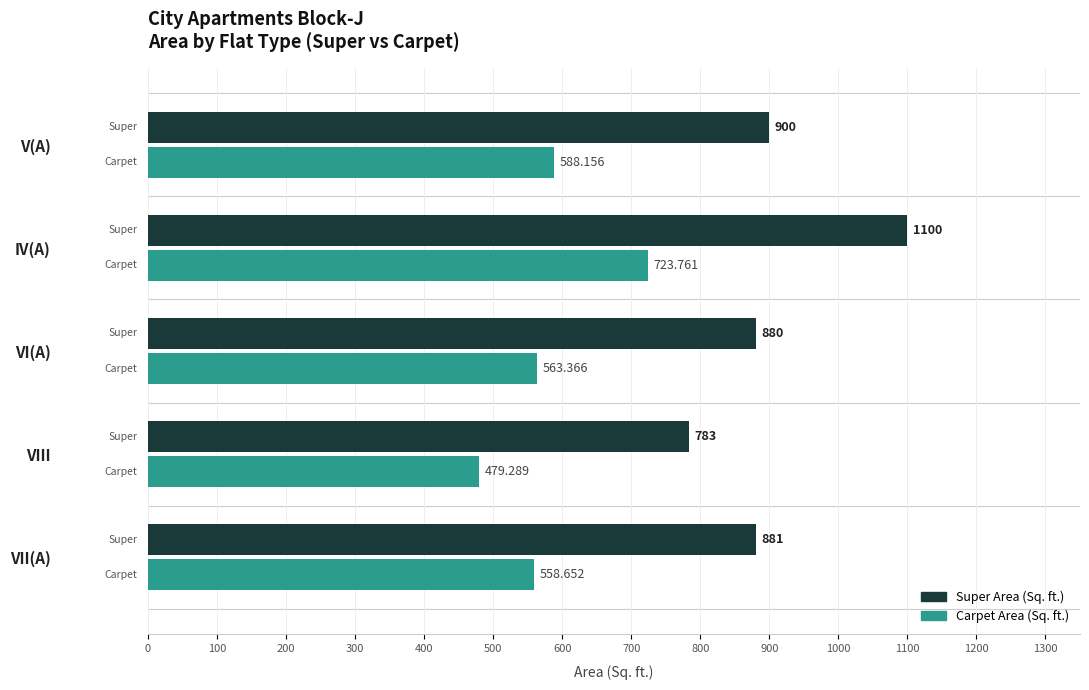

What is the smallest value displayed?

479.3